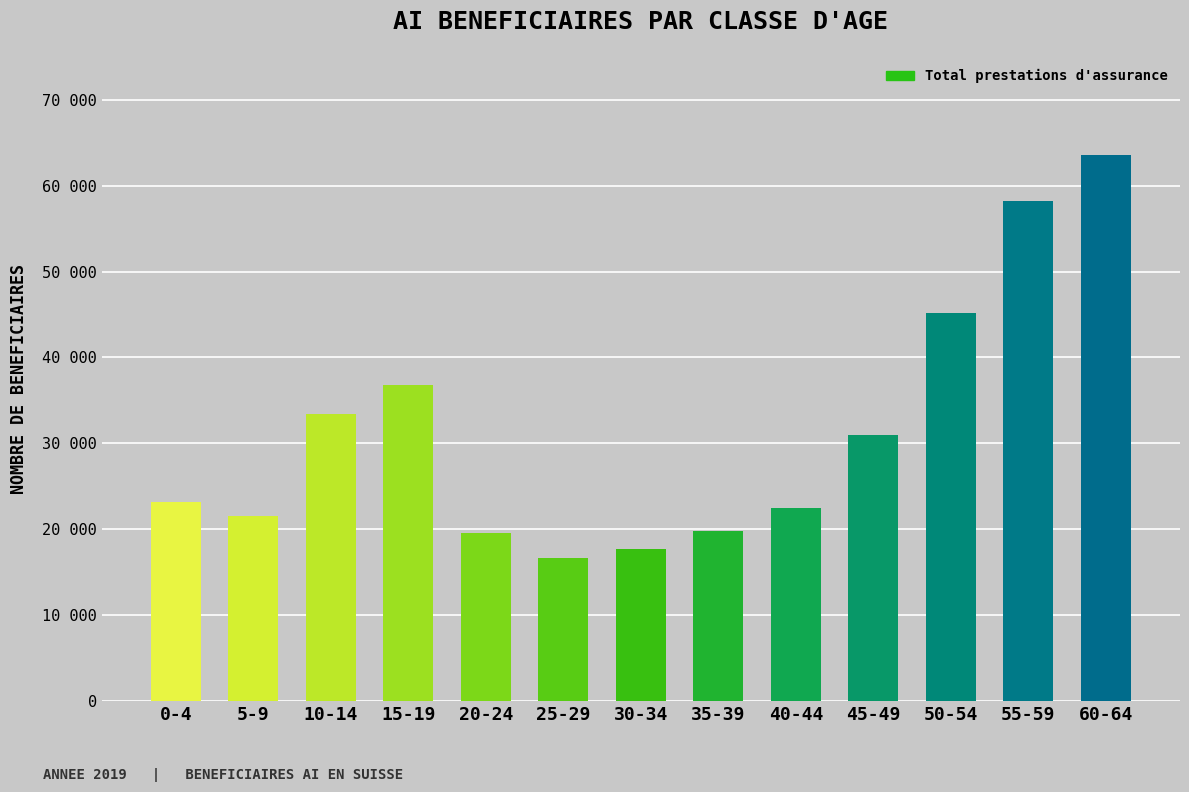

Does the chart contain any negative values?

No